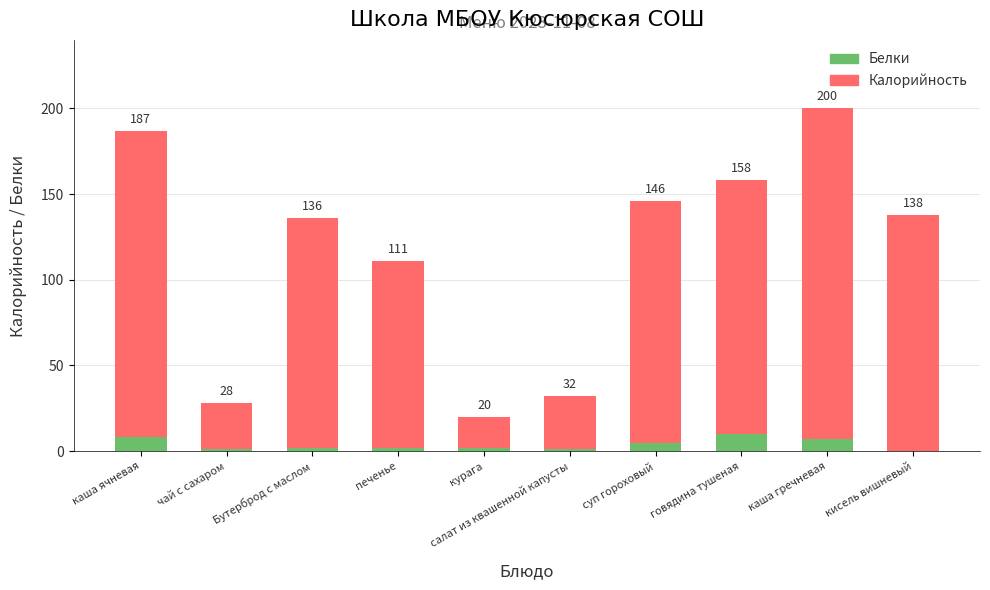

What is the maximum value for Белки?

10